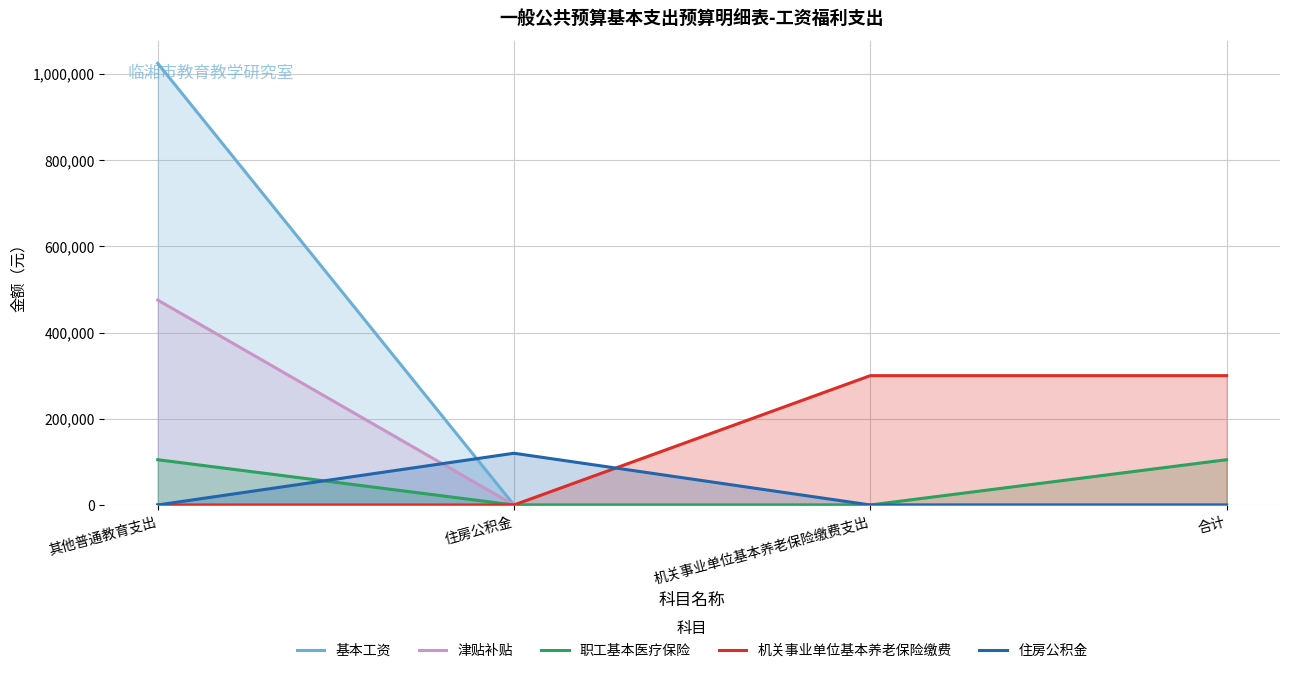

Reading right to left, transcribe all the data shown in this chart.

基本工资: 0.0	0.0	0.0	1024356.0
津贴补贴: 0.0	0.0	0.0	475260.0
职工基本医疗保险: 104973.1	0.0	0.0	104973.1
机关事业单位基本养老保险缴费: 299923.2	299923.2	0.0	0.0
住房公积金: 0.0	0.0	119969.3	0.0